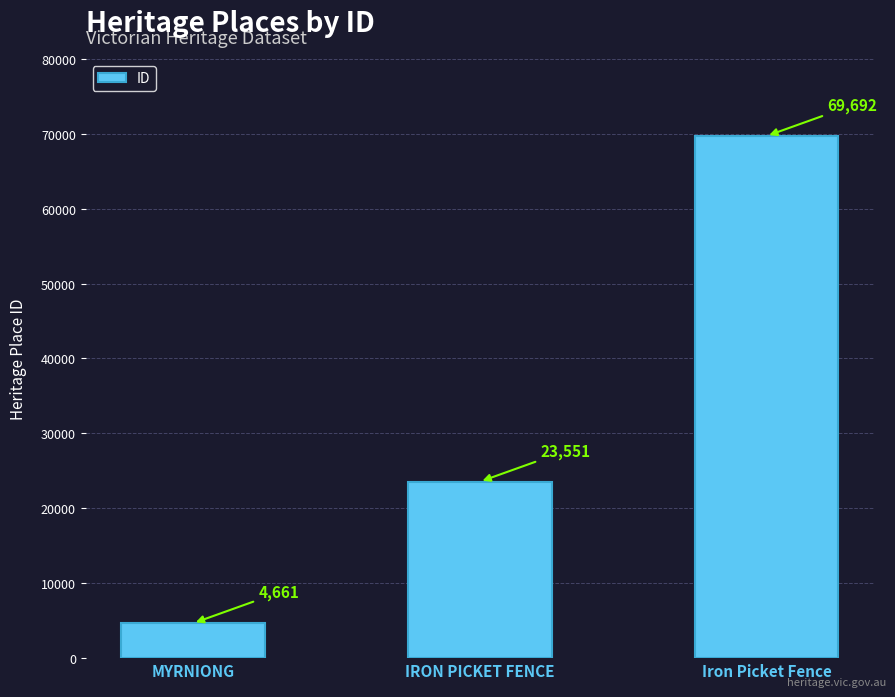

What is the approximate value at Iron Picket Fence?

69692